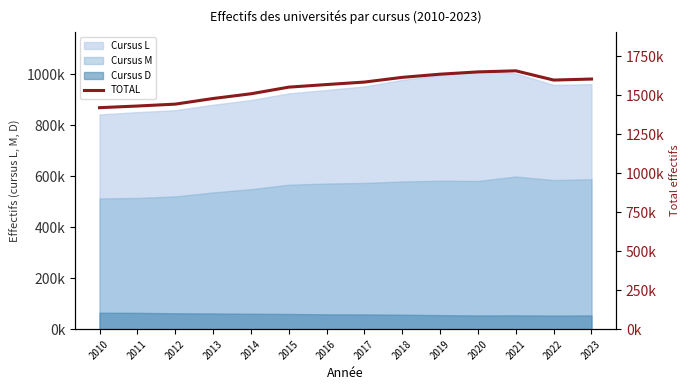

What is the maximum value shown in the chart?

1656914